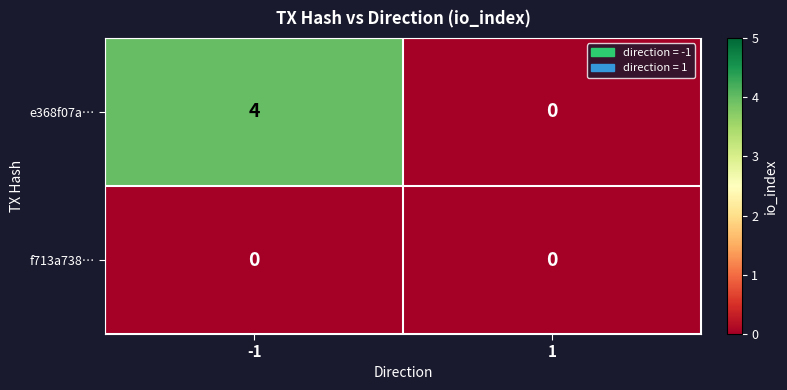

What is the difference between the highest and lowest values at -1?

4